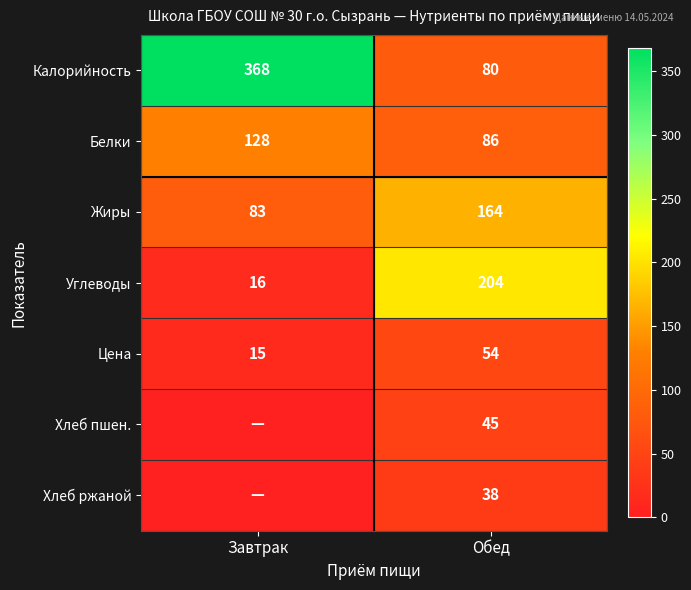

What is the difference between the Калорийность values at Обед and Завтрак?

288